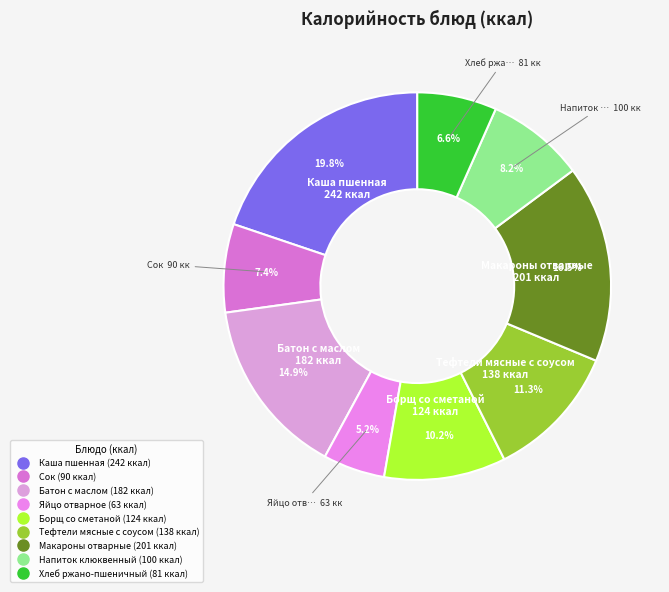

Combined, what portion of the pie is Напиток клюквенный and Борщ со сметаной?

18.3%